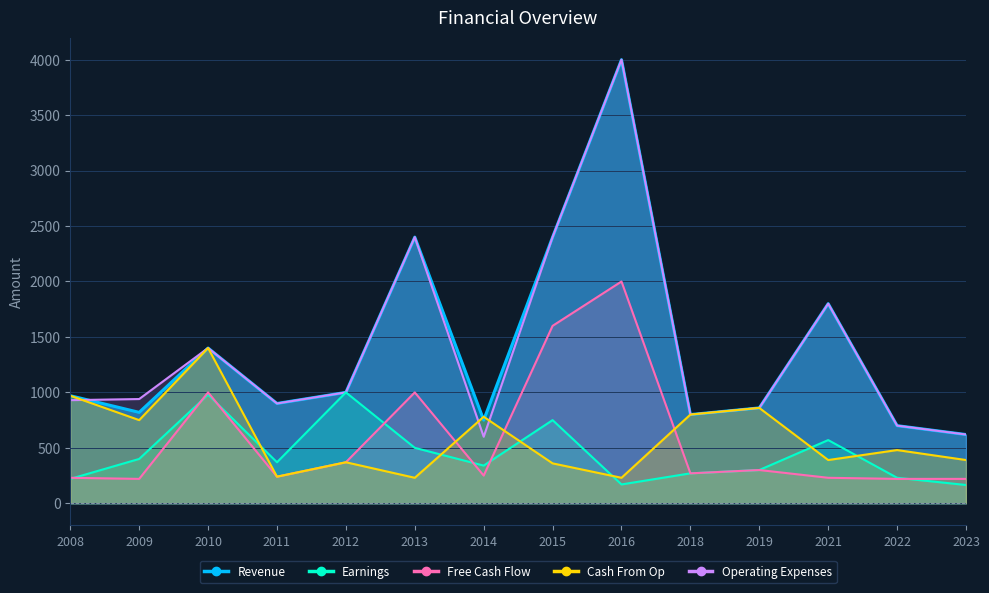

True or false: Cash From Op has more than 0 points higher than both neighbors.

True